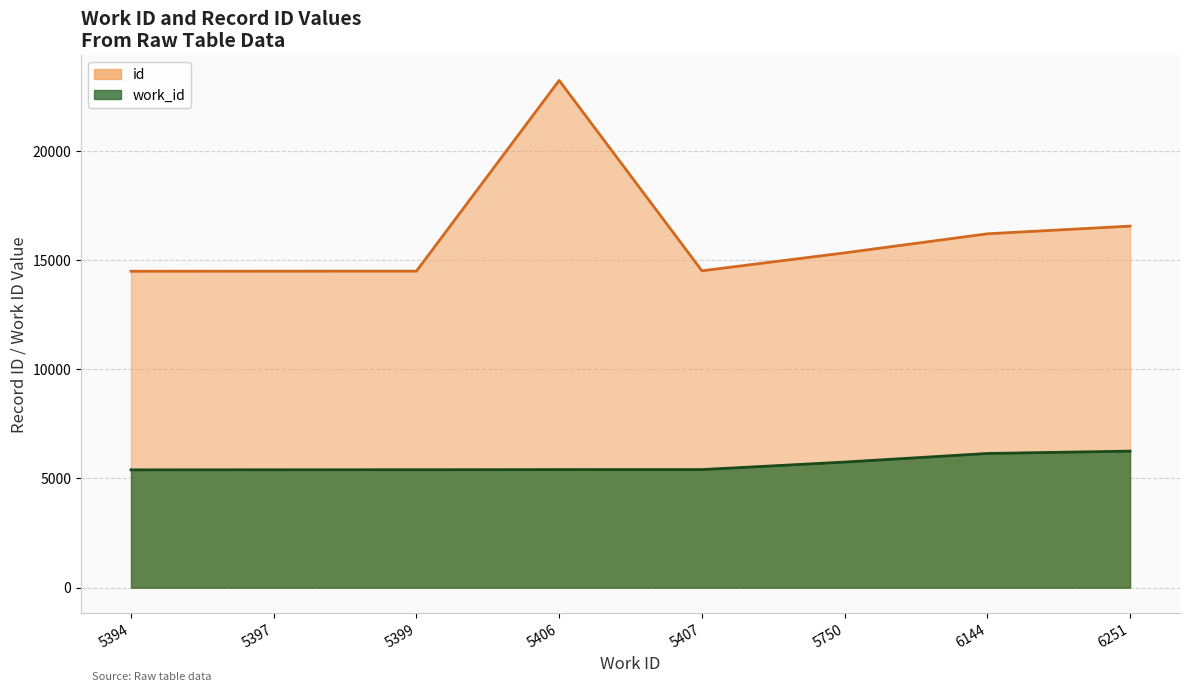

At which category is the sum across all series the highest?

5406